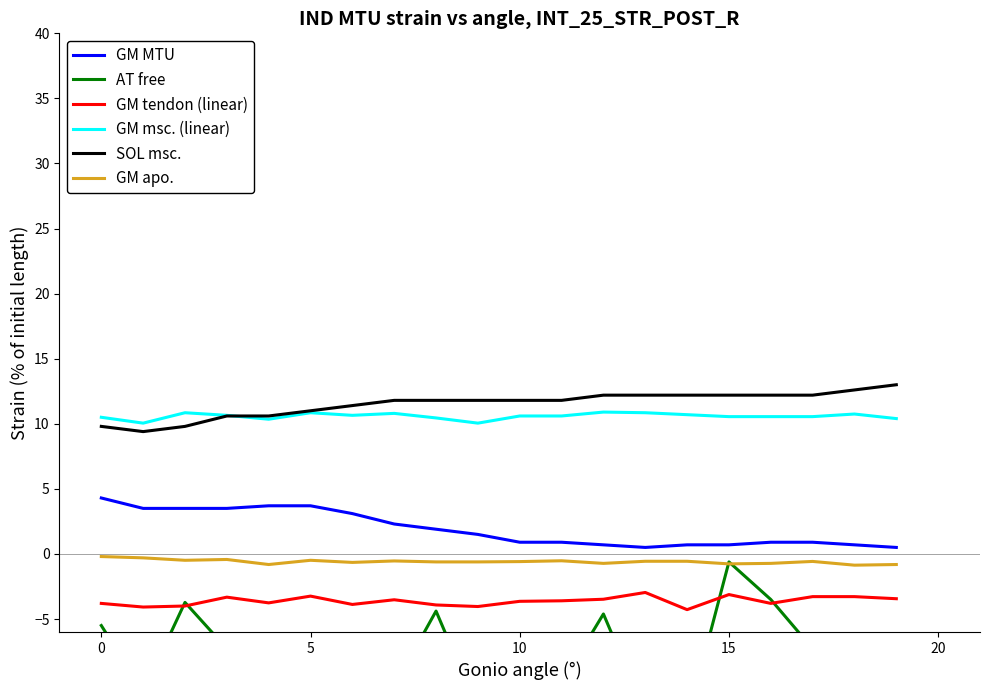

True or false: GM msc. (linear) and AT free cross at least once.

False